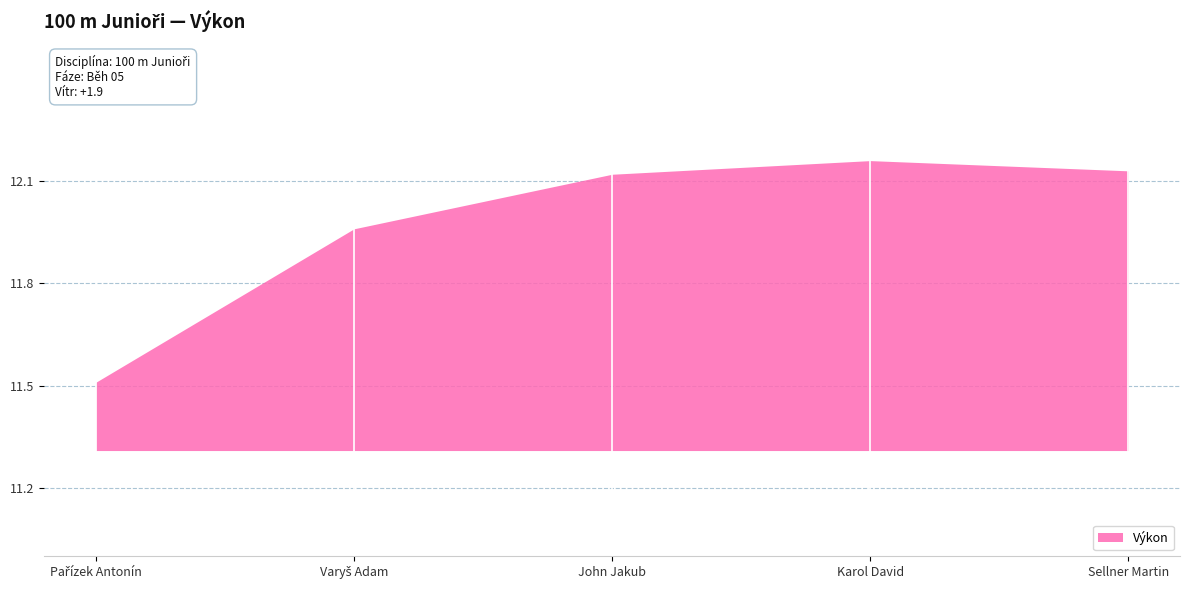

What is the difference between the second highest and minimum values?

0.6